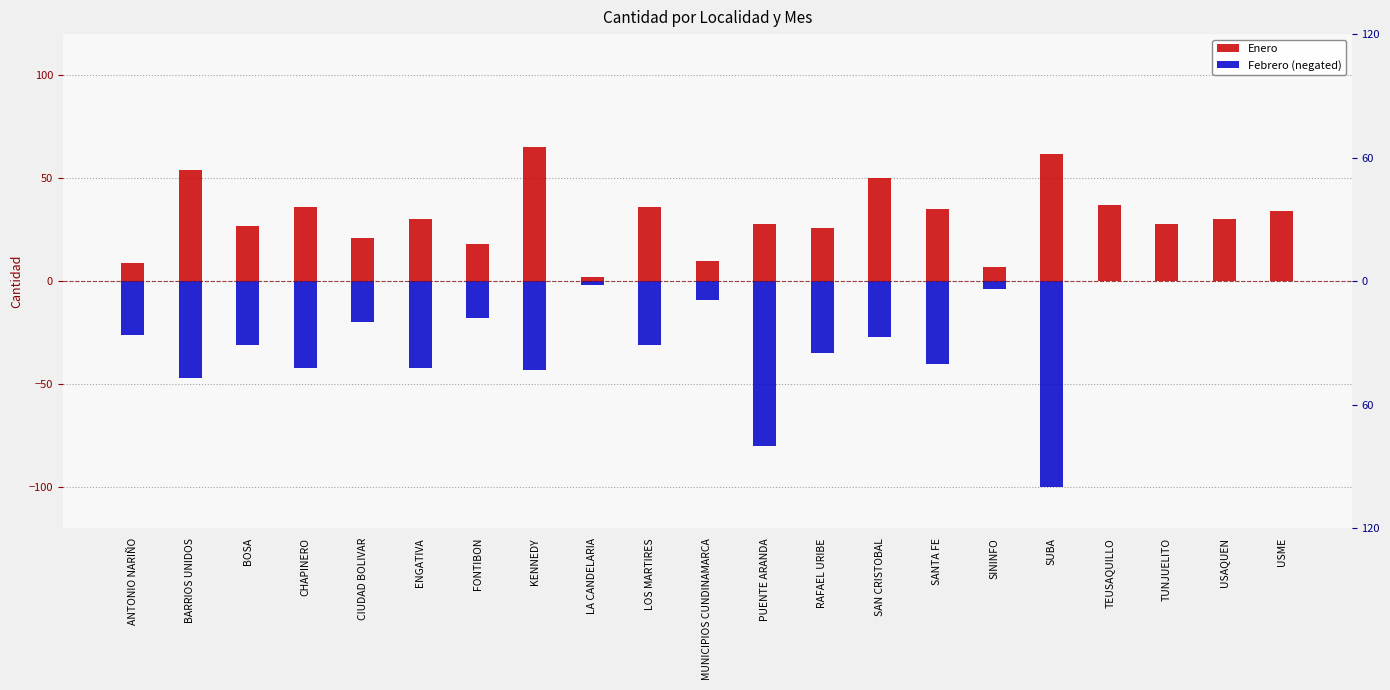

How many negative values does the Febrero (negated) series have?

17